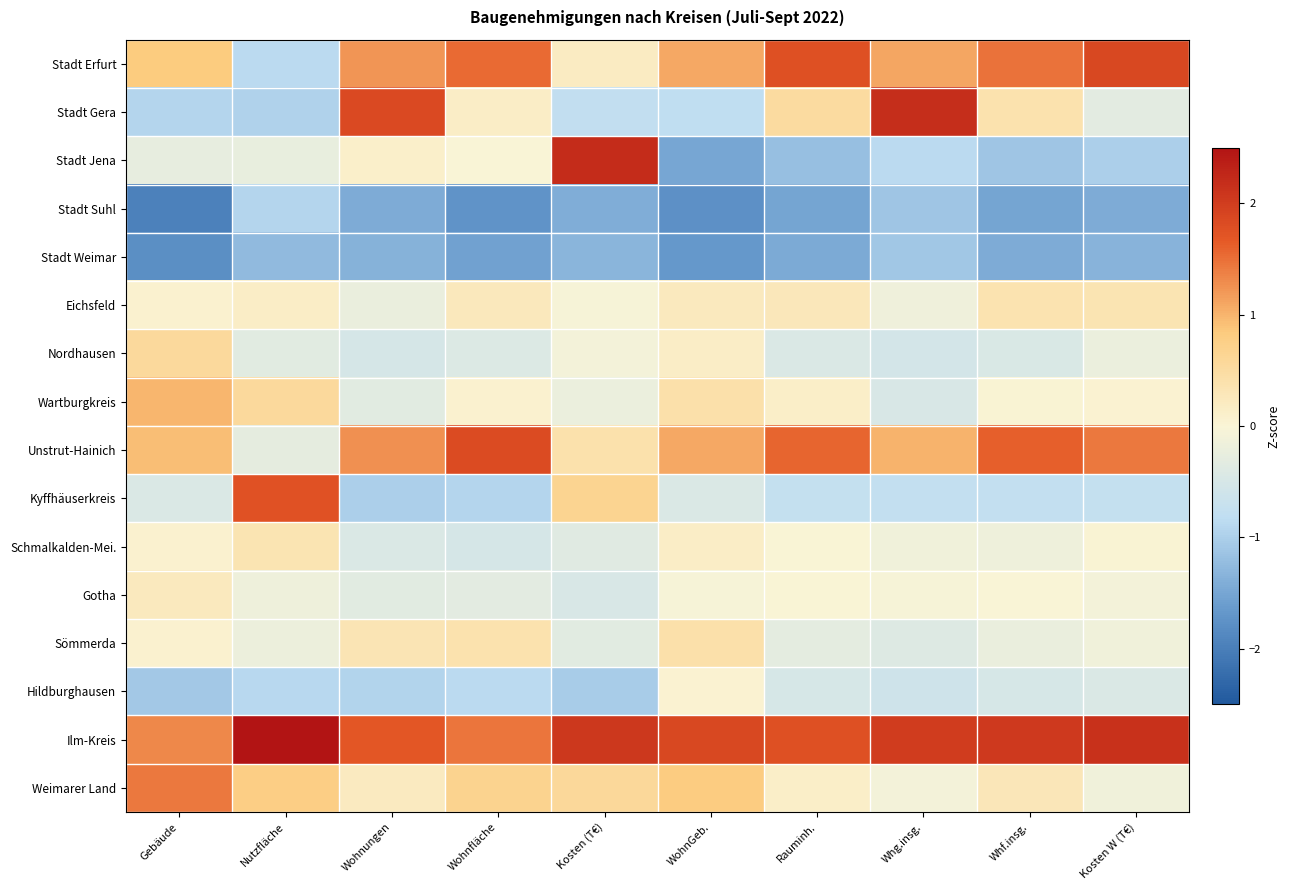

Reading right to left, list all the values displayed in this chart.

Stadt Erfurt: Kosten W (T€)=1.9	Whf.insg.=1.5	Whg.insg.=1.1	Rauminh.=1.8	WohnGeb.=1.1	Kosten (T€)=0.2	Wohnfläche=1.5	Wohnungen=1.2	Nutzfläche=-0.9	Gebäude=0.8
Stadt Gera: Kosten W (T€)=-0.3	Whf.insg.=0.4	Whg.insg.=2.2	Rauminh.=0.5	WohnGeb.=-0.8	Kosten (T€)=-0.8	Wohnfläche=0.2	Wohnungen=1.8	Nutzfläche=-1.0	Gebäude=-0.9
Stadt Jena: Kosten W (T€)=-1.0	Whf.insg.=-1.1	Whg.insg.=-0.9	Rauminh.=-1.2	WohnGeb.=-1.5	Kosten (T€)=2.2	Wohnfläche=-0.0	Wohnungen=0.1	Nutzfläche=-0.2	Gebäude=-0.3
Stadt Suhl: Kosten W (T€)=-1.4	Whf.insg.=-1.5	Whg.insg.=-1.1	Rauminh.=-1.5	WohnGeb.=-1.8	Kosten (T€)=-1.4	Wohnfläche=-1.7	Wohnungen=-1.4	Nutzfläche=-0.9	Gebäude=-2.0
Stadt Weimar: Kosten W (T€)=-1.3	Whf.insg.=-1.4	Whg.insg.=-1.1	Rauminh.=-1.4	WohnGeb.=-1.7	Kosten (T€)=-1.3	Wohnfläche=-1.5	Wohnungen=-1.4	Nutzfläche=-1.3	Gebäude=-1.8
Eichsfeld: Kosten W (T€)=0.3	Whf.insg.=0.4	Whg.insg.=-0.1	Rauminh.=0.3	WohnGeb.=0.2	Kosten (T€)=-0.1	Wohnfläche=0.3	Wohnungen=-0.2	Nutzfläche=0.1	Gebäude=0.1
Nordhausen: Kosten W (T€)=-0.2	Whf.insg.=-0.5	Whg.insg.=-0.5	Rauminh.=-0.4	WohnGeb.=0.1	Kosten (T€)=-0.1	Wohnfläche=-0.4	Wohnungen=-0.5	Nutzfläche=-0.3	Gebäude=0.6
Wartburgkreis: Kosten W (T€)=0.0	Whf.insg.=0.0	Whg.insg.=-0.5	Rauminh.=0.1	WohnGeb.=0.4	Kosten (T€)=-0.2	Wohnfläche=0.1	Wohnungen=-0.3	Nutzfläche=0.6	Gebäude=1.0
Unstrut-Hainich: Kosten W (T€)=1.4	Whf.insg.=1.6	Whg.insg.=1.0	Rauminh.=1.6	WohnGeb.=1.1	Kosten (T€)=0.4	Wohnfläche=1.8	Wohnungen=1.3	Nutzfläche=-0.3	Gebäude=0.9
Kyffhäuserkreis: Kosten W (T€)=-0.8	Whf.insg.=-0.8	Whg.insg.=-0.8	Rauminh.=-0.8	WohnGeb.=-0.4	Kosten (T€)=0.6	Wohnfläche=-0.9	Wohnungen=-1.0	Nutzfläche=1.7	Gebäude=-0.4
Schmalkalden-Mei.: Kosten W (T€)=0.0	Whf.insg.=-0.2	Whg.insg.=-0.1	Rauminh.=0.0	WohnGeb.=0.1	Kosten (T€)=-0.4	Wohnfläche=-0.5	Wohnungen=-0.4	Nutzfläche=0.3	Gebäude=0.1
Gotha: Kosten W (T€)=-0.1	Whf.insg.=-0.0	Whg.insg.=-0.0	Rauminh.=0.0	WohnGeb.=-0.1	Kosten (T€)=-0.5	Wohnfläche=-0.3	Wohnungen=-0.3	Nutzfläche=-0.2	Gebäude=0.2
Sömmerda: Kosten W (T€)=-0.1	Whf.insg.=-0.2	Whg.insg.=-0.4	Rauminh.=-0.3	WohnGeb.=0.4	Kosten (T€)=-0.3	Wohnfläche=0.4	Wohnungen=0.3	Nutzfläche=-0.2	Gebäude=0.1
Hildburghausen: Kosten W (T€)=-0.4	Whf.insg.=-0.5	Whg.insg.=-0.6	Rauminh.=-0.5	WohnGeb.=0.0	Kosten (T€)=-1.0	Wohnfläche=-0.9	Wohnungen=-1.0	Nutzfläche=-0.9	Gebäude=-1.1
Ilm-Kreis: Kosten W (T€)=2.1	Whf.insg.=2.0	Whg.insg.=2.0	Rauminh.=1.8	WohnGeb.=1.9	Kosten (T€)=2.1	Wohnfläche=1.5	Wohnungen=1.7	Nutzfläche=2.5	Gebäude=1.3
Weimarer Land: Kosten W (T€)=-0.1	Whf.insg.=0.3	Whg.insg.=-0.1	Rauminh.=0.1	WohnGeb.=0.8	Kosten (T€)=0.6	Wohnfläche=0.7	Wohnungen=0.2	Nutzfläche=0.8	Gebäude=1.4